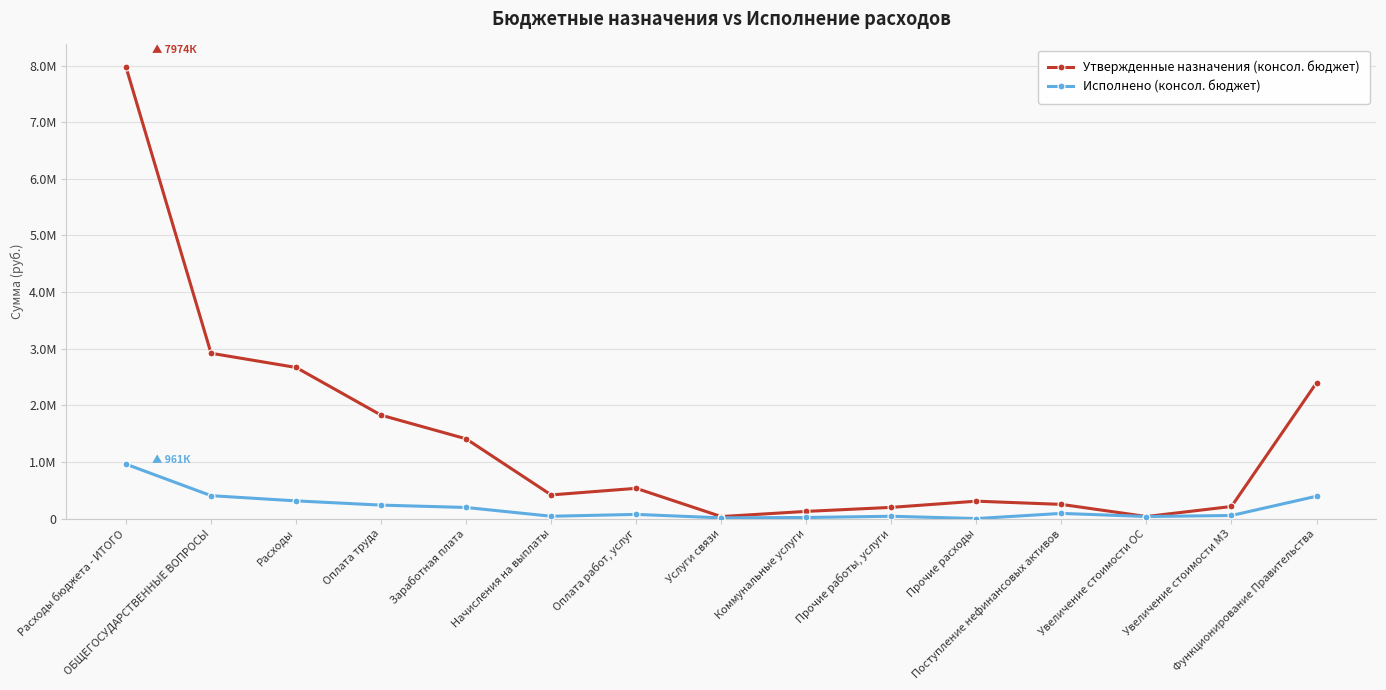

Reading left to right, list all the values displayed in this chart.

Утвержденные назначения (консол. бюджет): Расходы бюджета - ИТОГО=7973945.0	ОБЩЕГОСУДАРСТВЕННЫЕ ВОПРОСЫ=2919907.0	Расходы=2668947.4	Оплата труда=1826700.0	Заработная плата=1408392.0	Начисления на выплаты=418308.0	Оплата работ, услуг=534582.4	Услуги связи=36000.0	Коммунальные услуги=127382.4	Прочие работы, услуги=198300.0	Прочие расходы=307665.0	Поступление нефинансовых активов=250959.6	Увеличение стоимости ОС=36980.0	Увеличение стоимости МЗ=213979.6	Функционирование Правительства=2398062.4
Исполнено (консол. бюджет): Расходы бюджета - ИТОГО=961208.9	ОБЩЕГОСУДАРСТВЕННЫЕ ВОПРОСЫ=404924.7	Расходы=312964.7	Оплата труда=238174.4	Заработная плата=196496.9	Начисления на выплаты=41677.5	Оплата работ, услуг=74190.3	Услуги связи=13300.9	Коммунальные услуги=19545.1	Прочие работы, услуги=41344.3	Прочие расходы=600.0	Поступление нефинансовых активов=91960.0	Увеличение стоимости ОС=36980.0	Увеличение стоимости МЗ=54980.0	Функционирование Правительства=395007.9